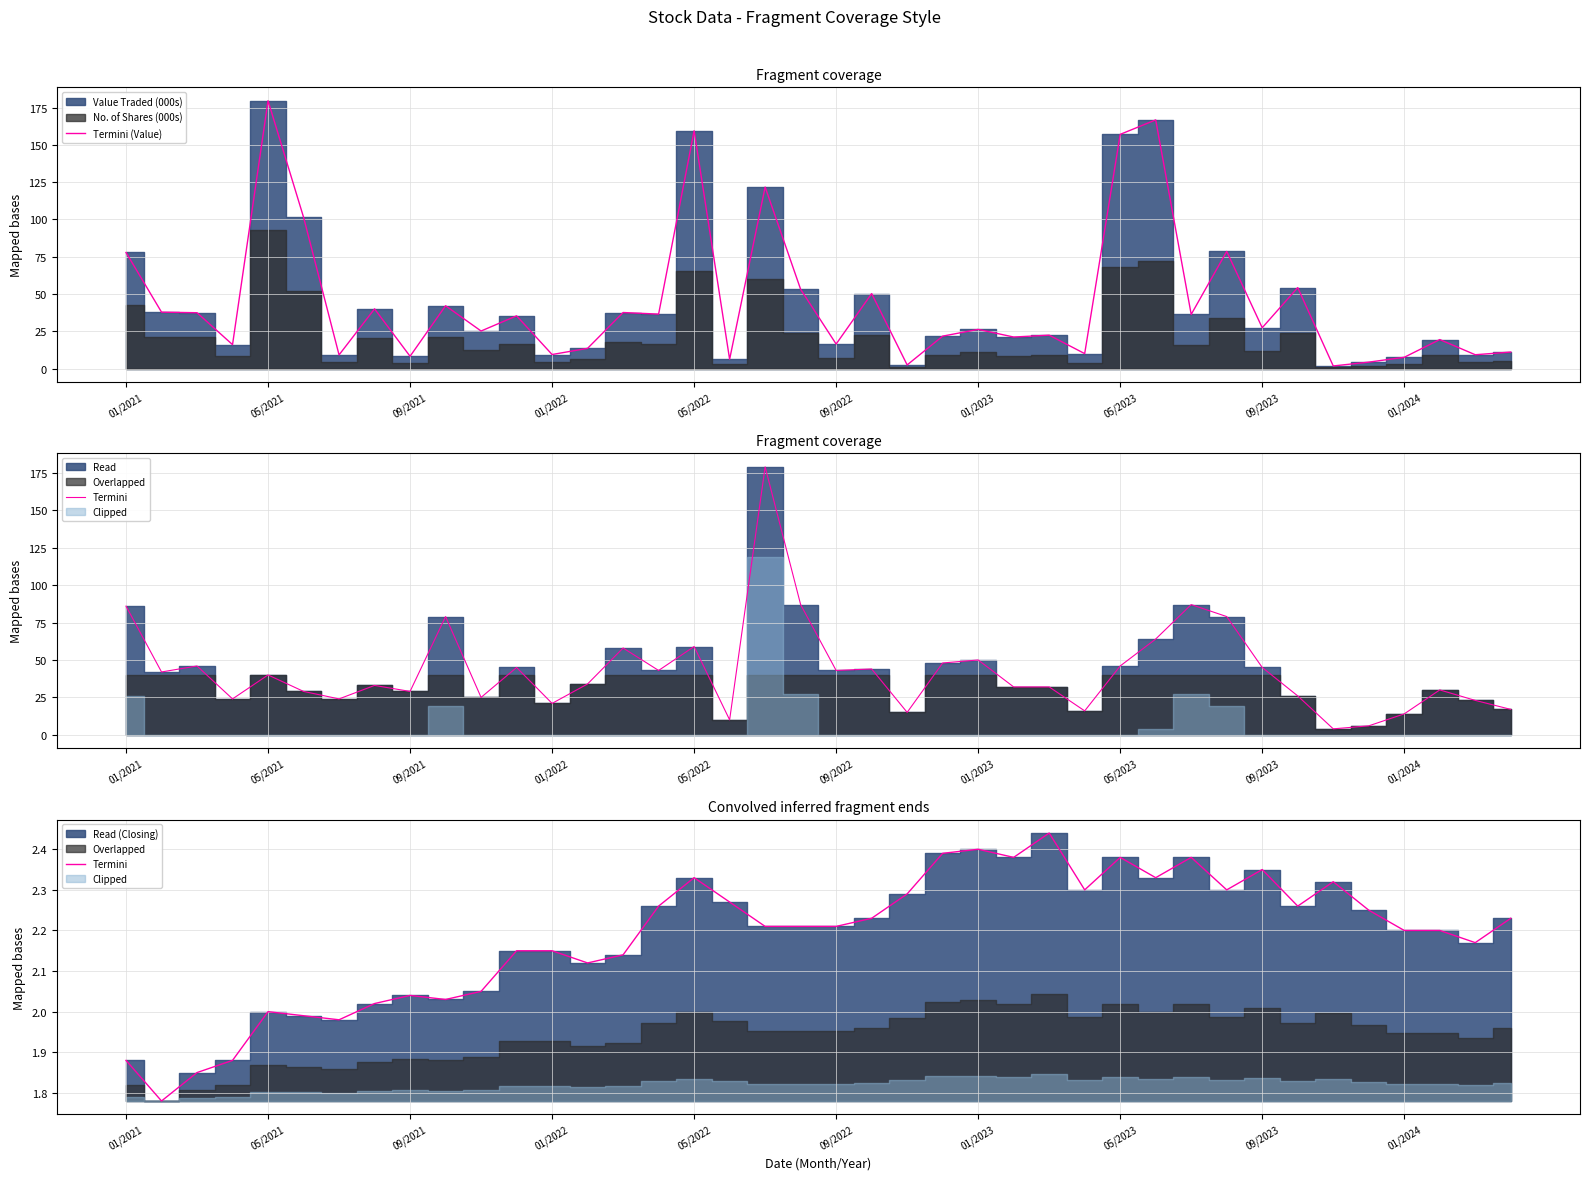

Which category has the highest value in the Termini series?

26